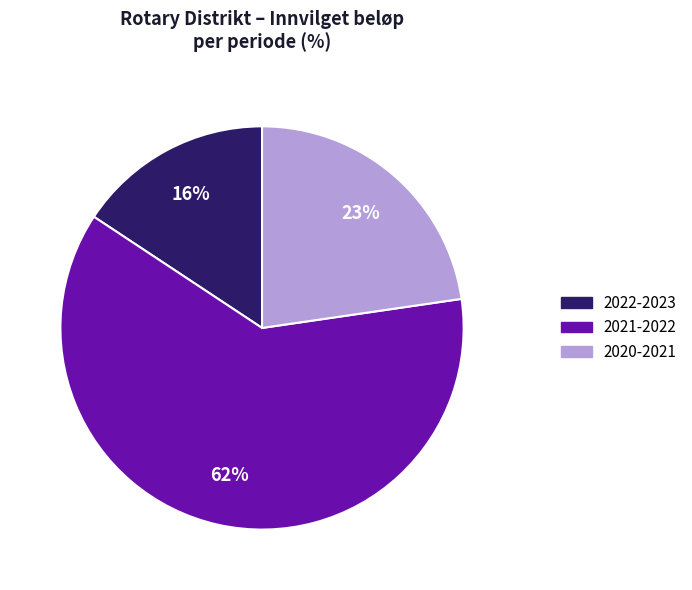

Does 2020-2021 account for over 50% of the chart?

No